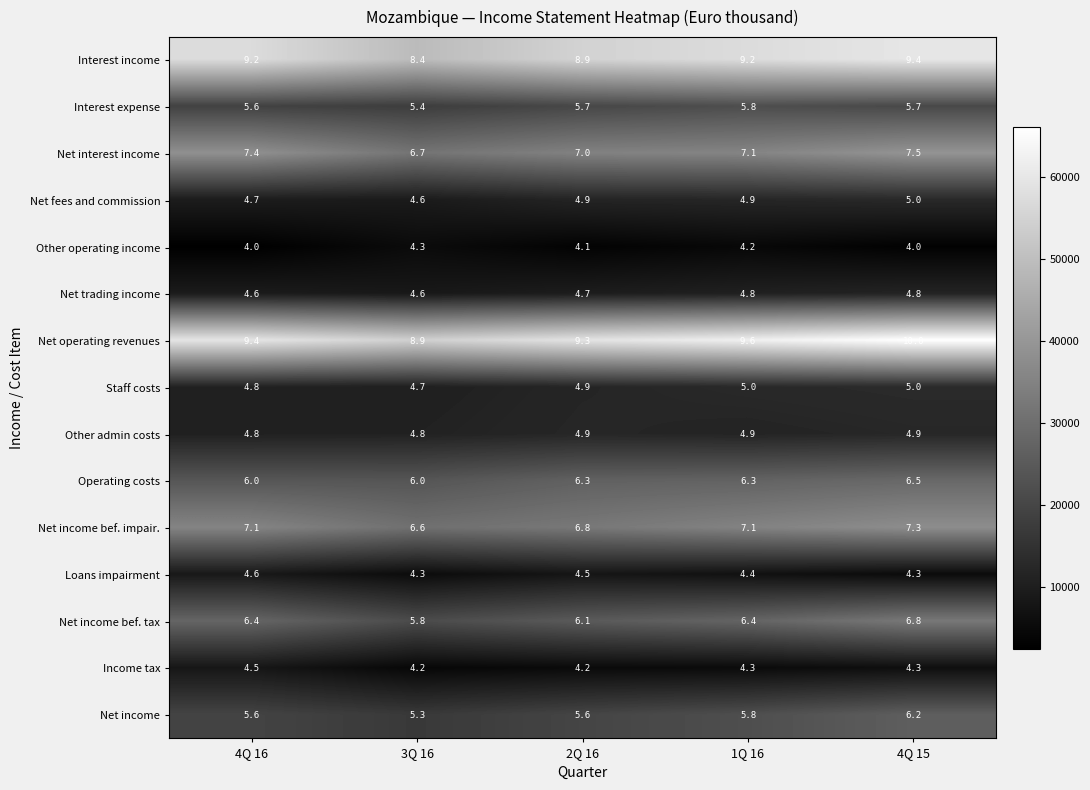

What is the difference between the highest and lowest values at 3Q 16?

4.7